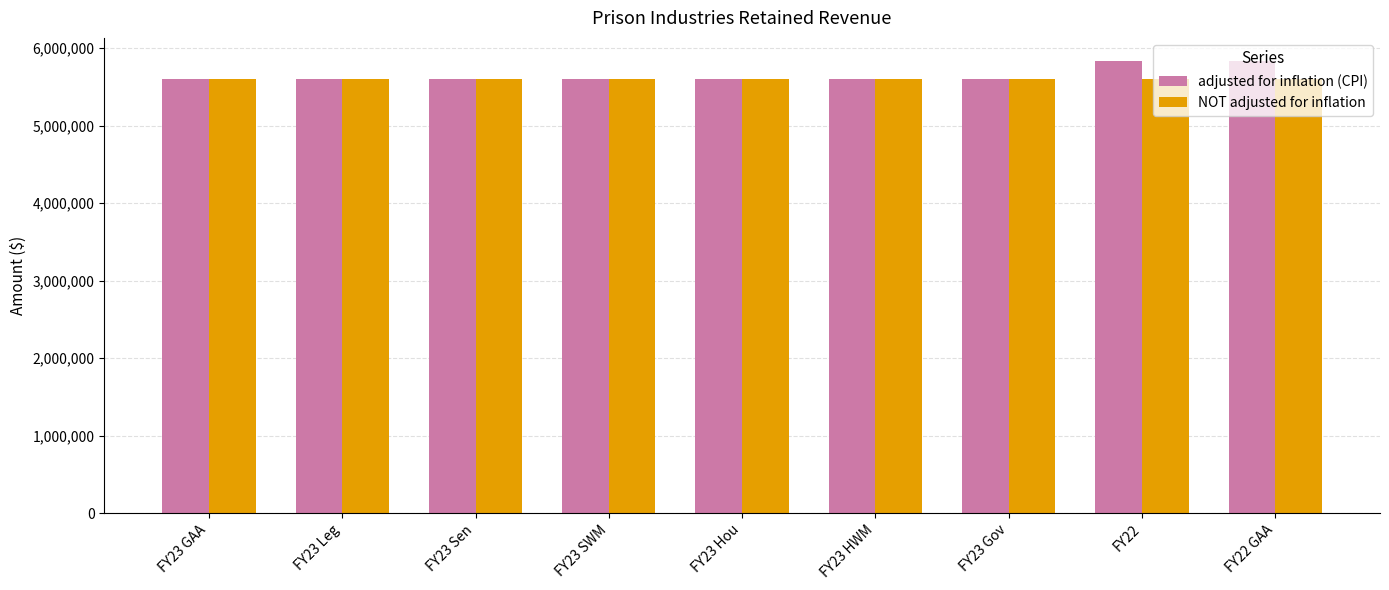

What is the difference between the maximum and minimum values in the adjusted for inflation (CPI) series?

242268